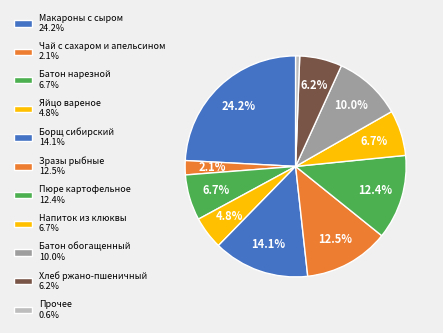

How many segments does this pie chart have?

11